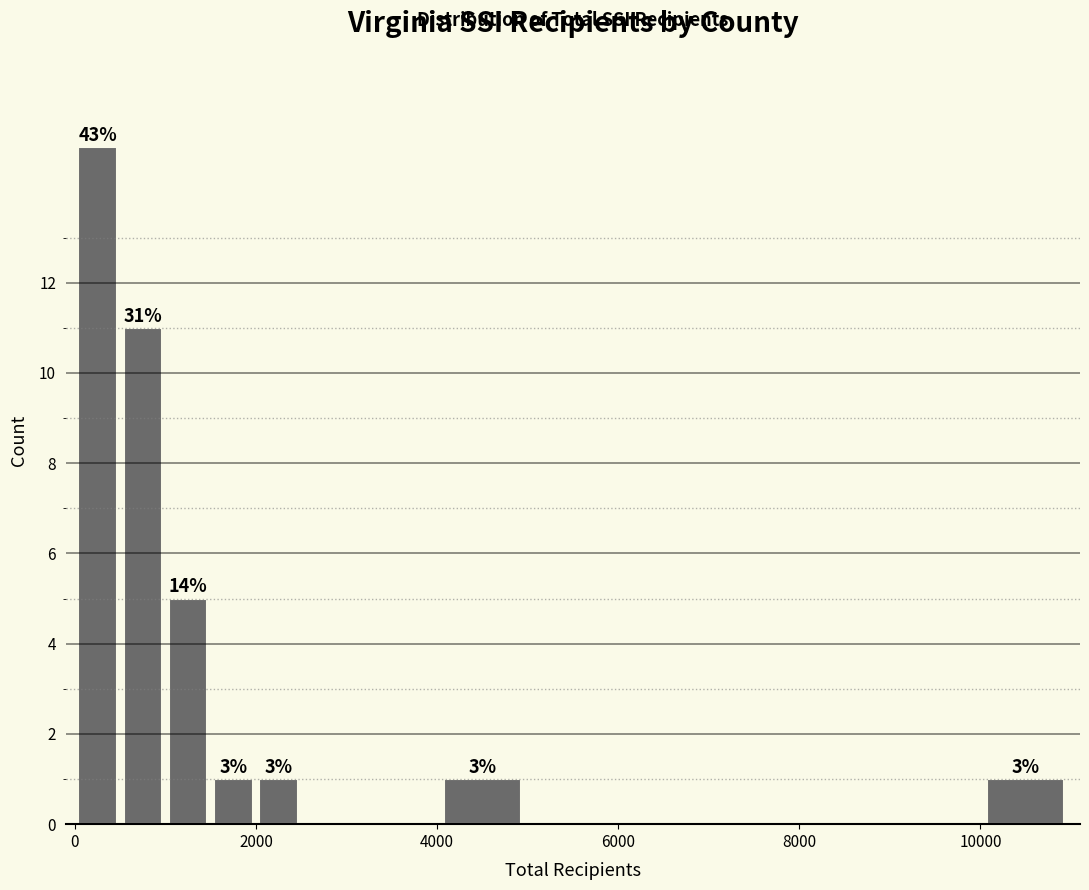

Around what value on the x-axis is the tallest bar? Give the approximate position of its centre, as read against the axis.

200